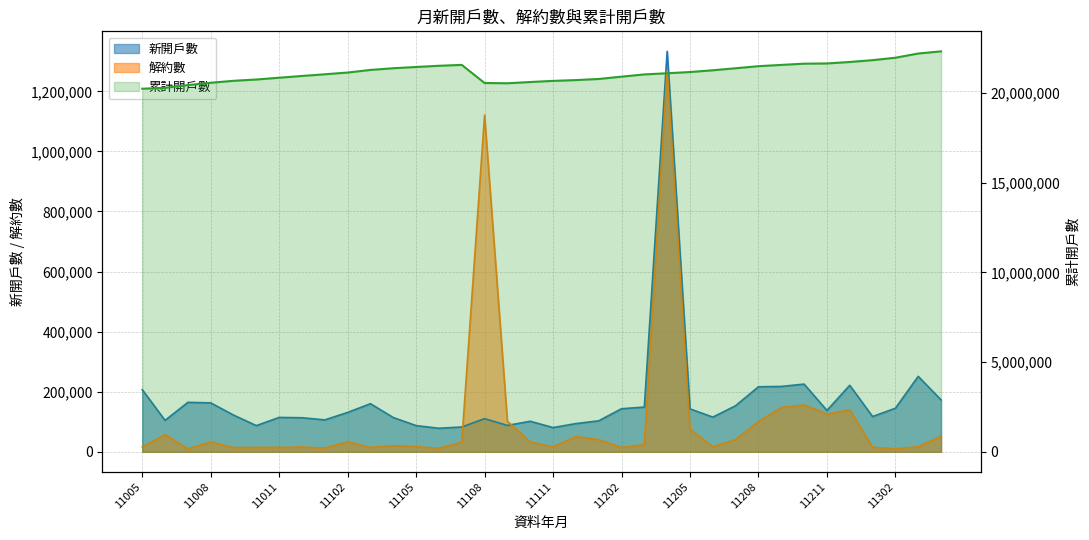

What position from the left is 11208?

28